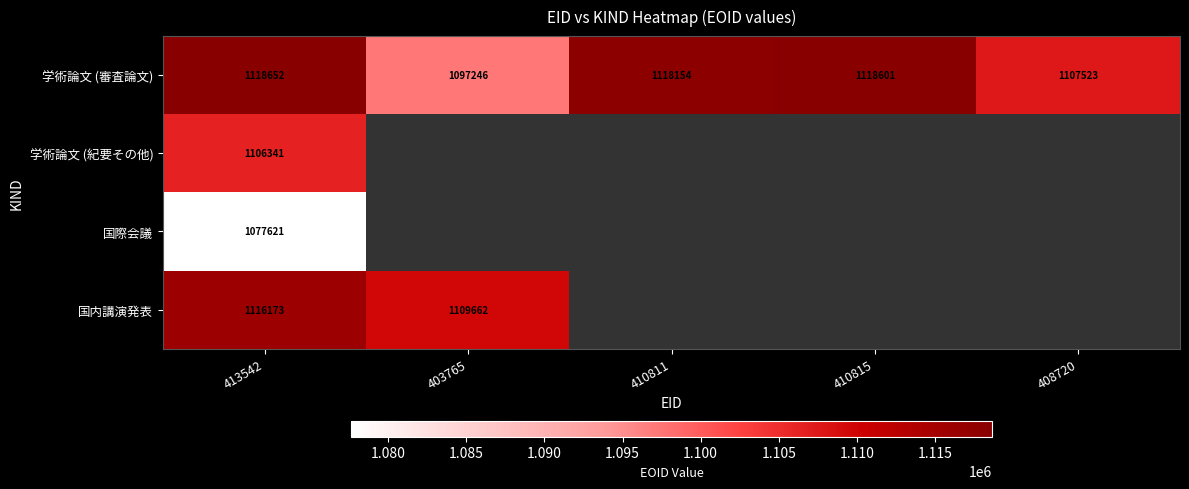

What value does the 学術論文 (審査論文) series have at 410811?

1118154